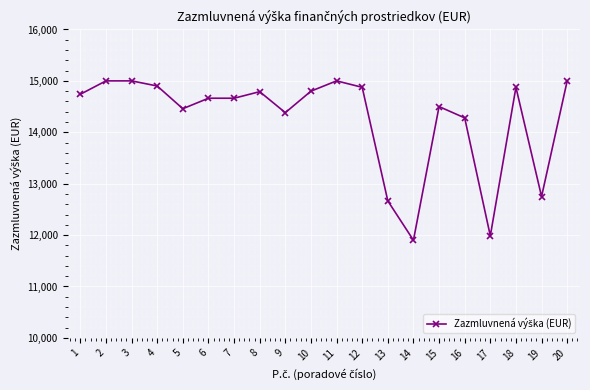

What is the difference between the maximum and minimum values?

3100.0